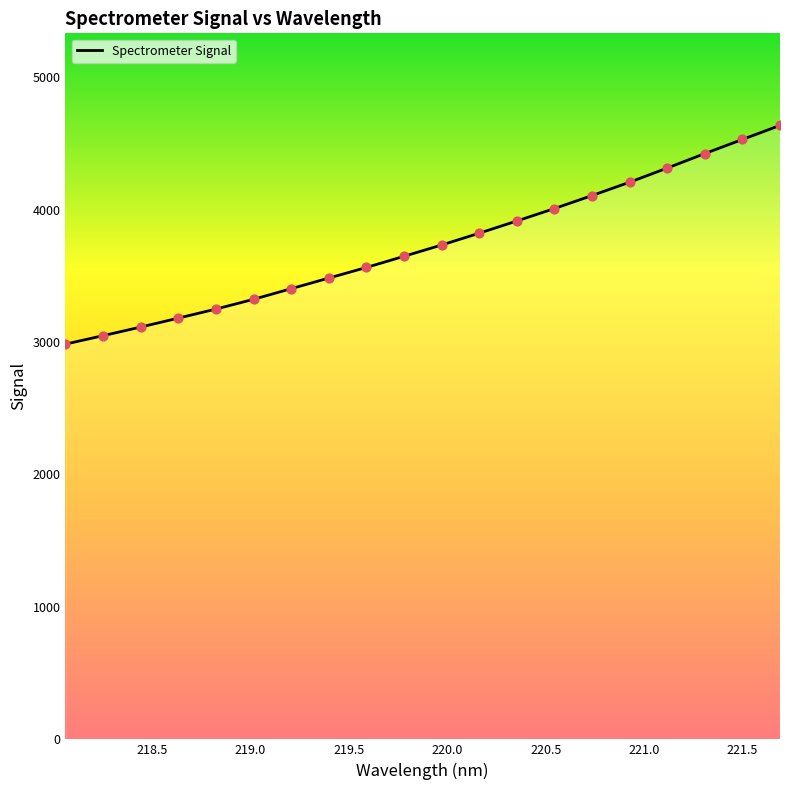

What is the maximum value shown in the chart?

4635.5